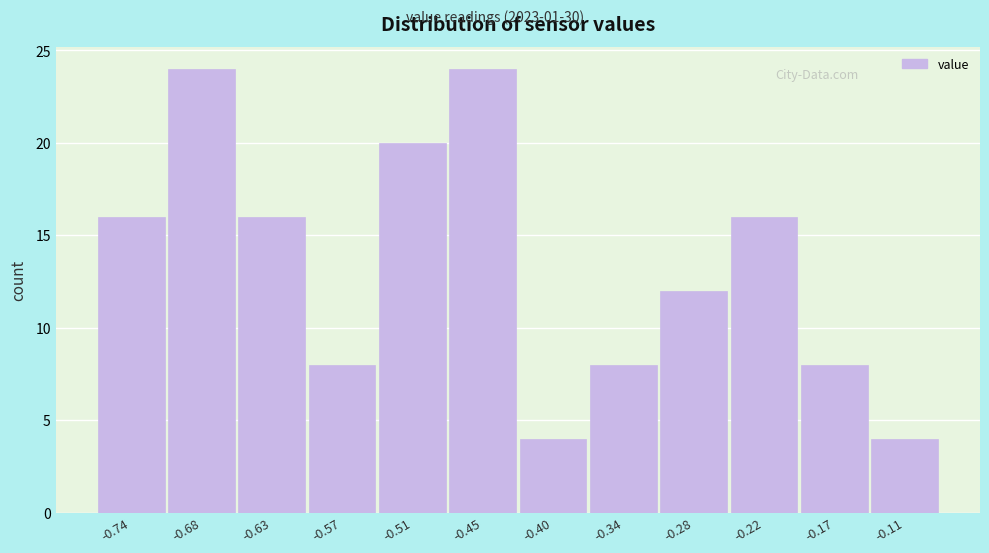

Reading left to right, transcribe this chart: for each bar, give the range it covers on the x-axis and its height. Neither the bar edges nor the heights are printed on the chart, so give them approximately, as read against the axes.

-0.77 to -0.71: 16
-0.71 to -0.65: 24
-0.65 to -0.60: 16
-0.60 to -0.54: 8
-0.54 to -0.48: 20
-0.48 to -0.42: 24
-0.42 to -0.37: 4
-0.37 to -0.31: 8
-0.31 to -0.25: 12
-0.25 to -0.19: 16
-0.19 to -0.14: 8
-0.14 to -0.08: 4